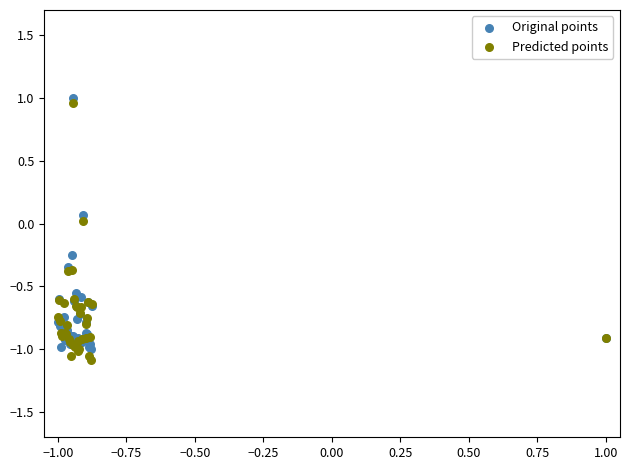

What is the X range (max minus min) for the scatter plot?

2.0